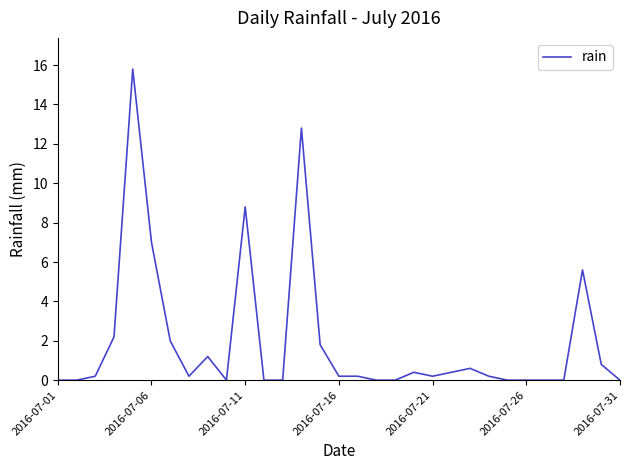

What is the greatest value displayed?

15.8